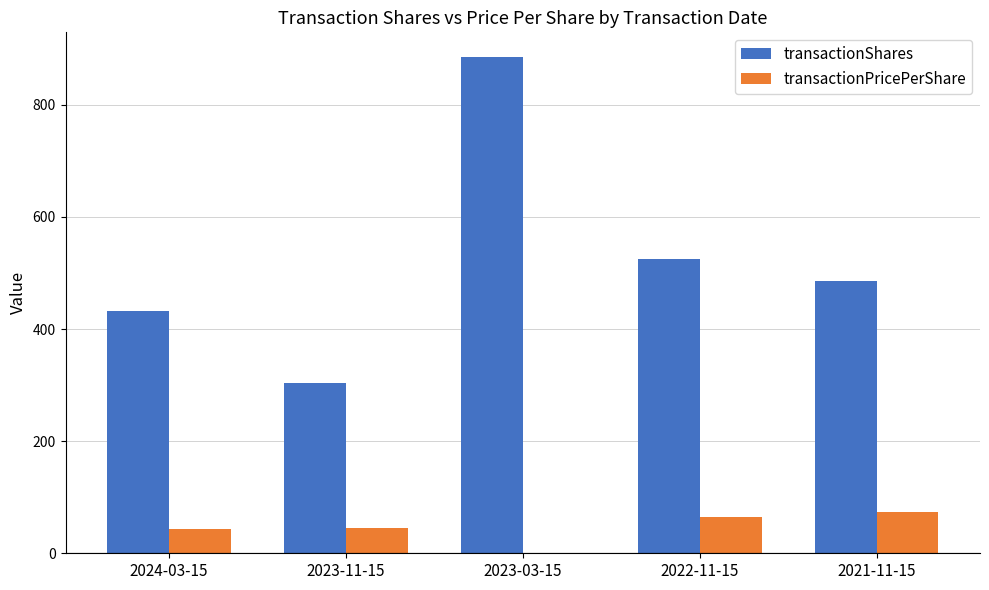

Which series has the largest total across all categories?

transactionShares